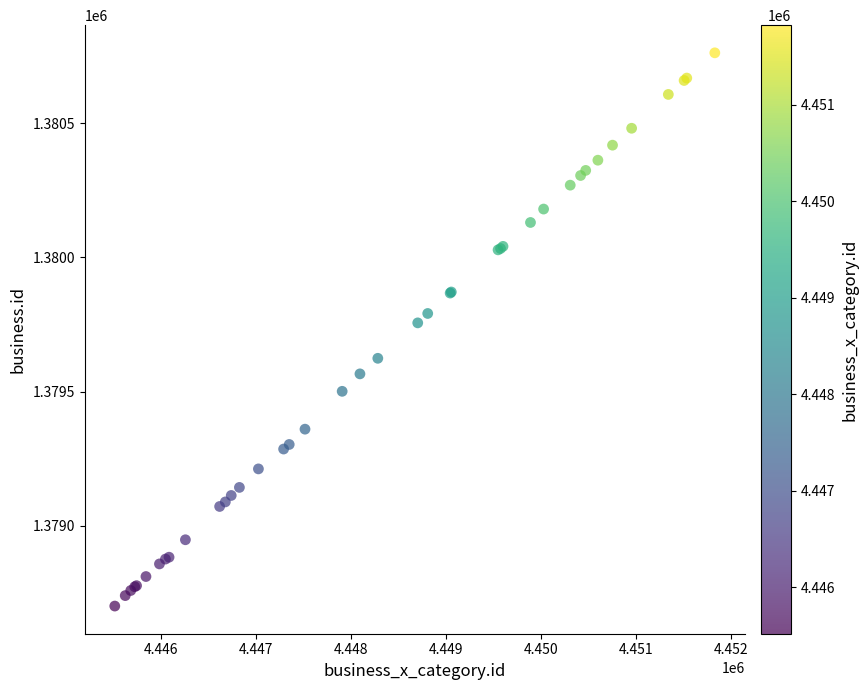

What Y value in the scatter plot is closest to 1379731?

1379756